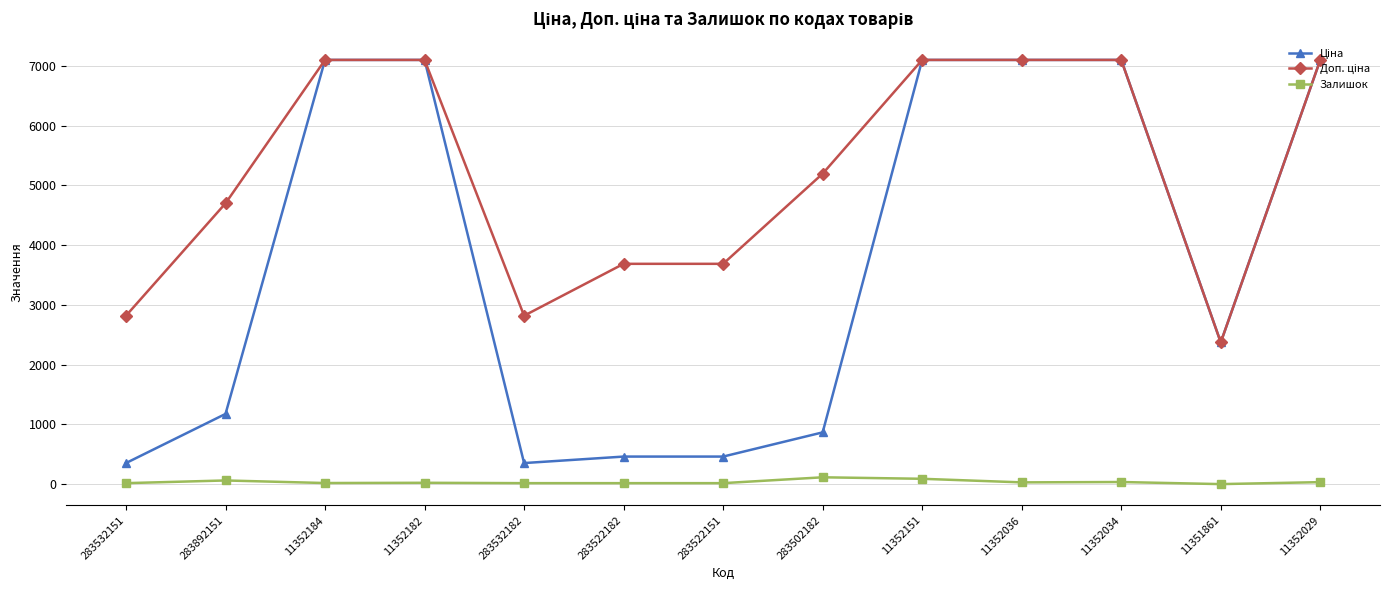

Is it true that Залишок equals 18.0 at 11352184?

True